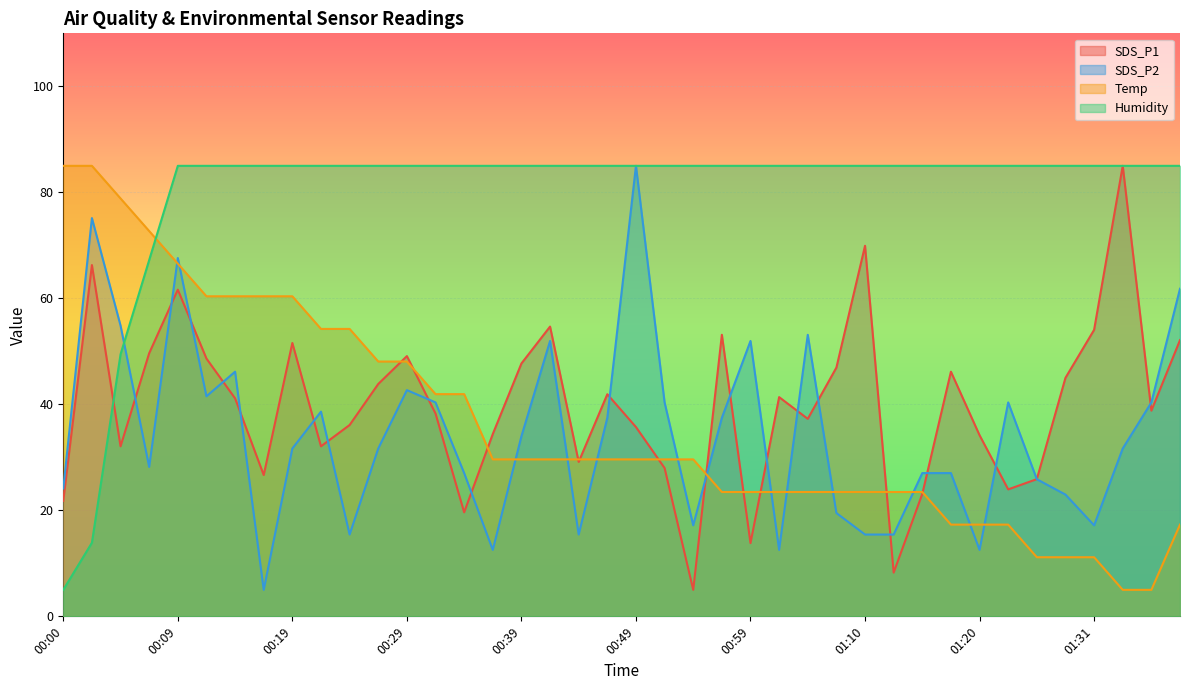

What is the maximum value shown in the chart?

85.0